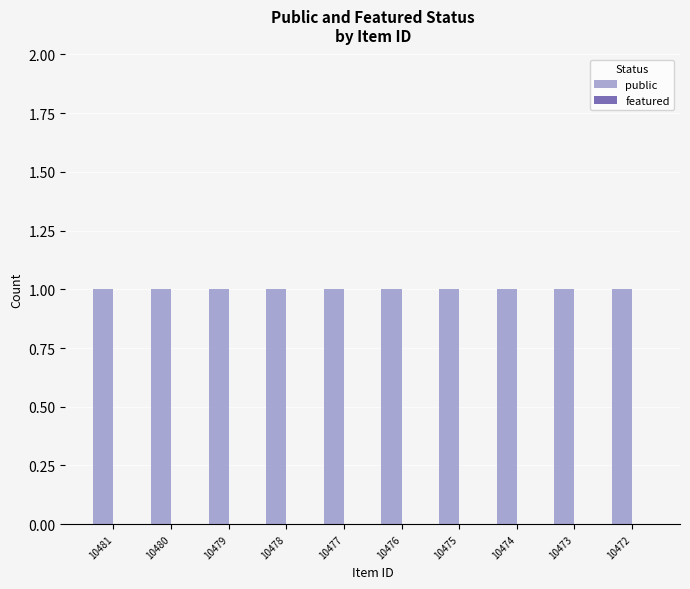

Rank the series at 10481 from lowest to highest value.

featured, public